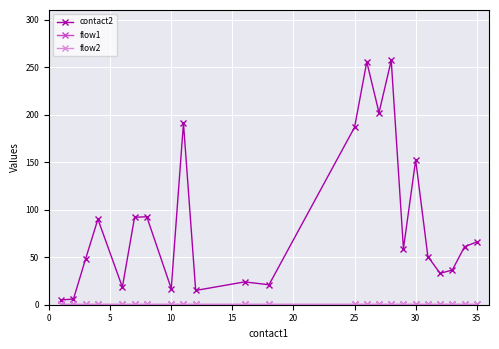

Does the chart have visible grid lines?

Yes